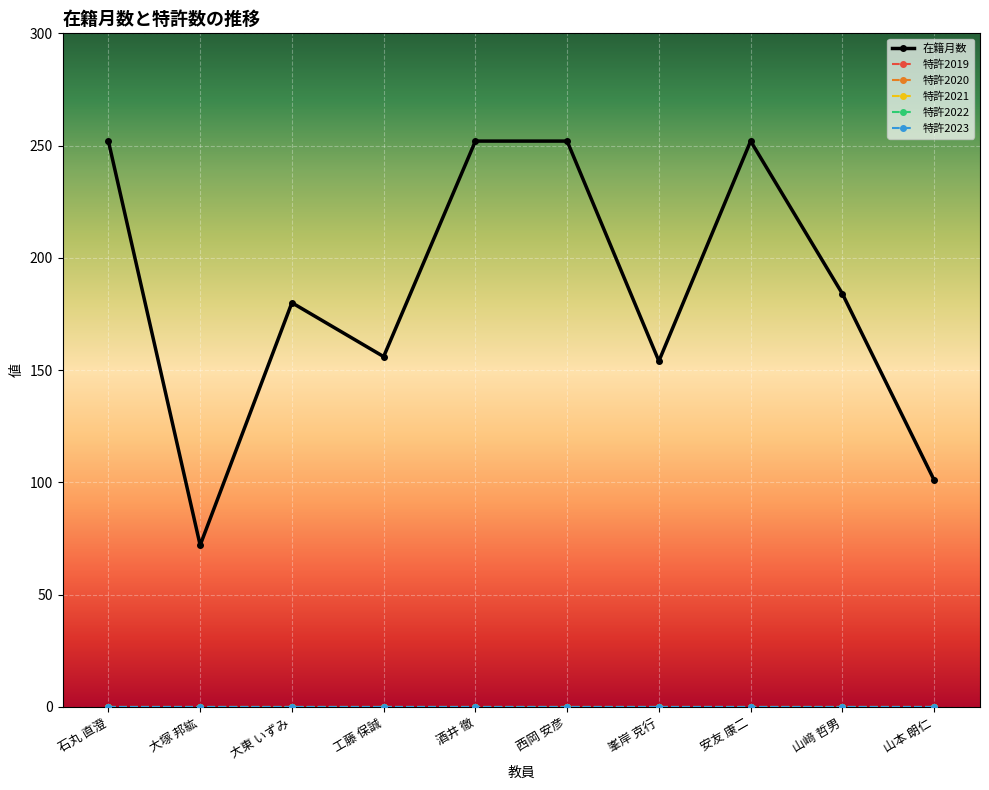

Is this an area chart (filled region under the line)?

No